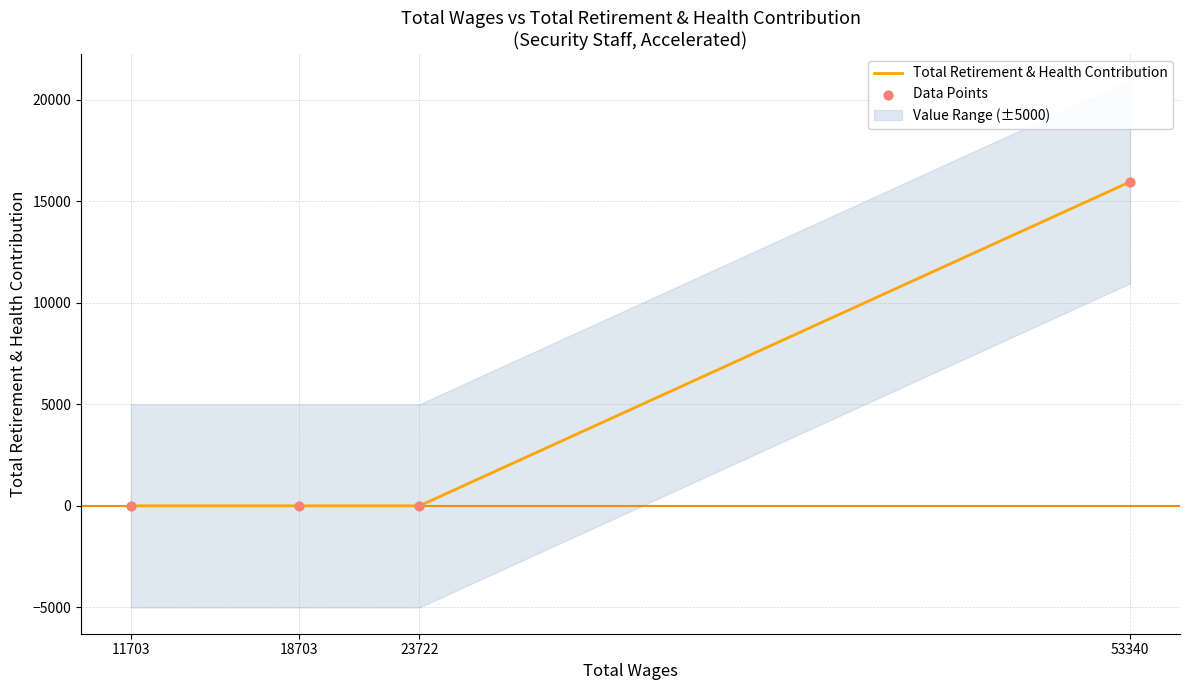

Which series has the largest total across all categories?

Total Retirement & Health Contribution